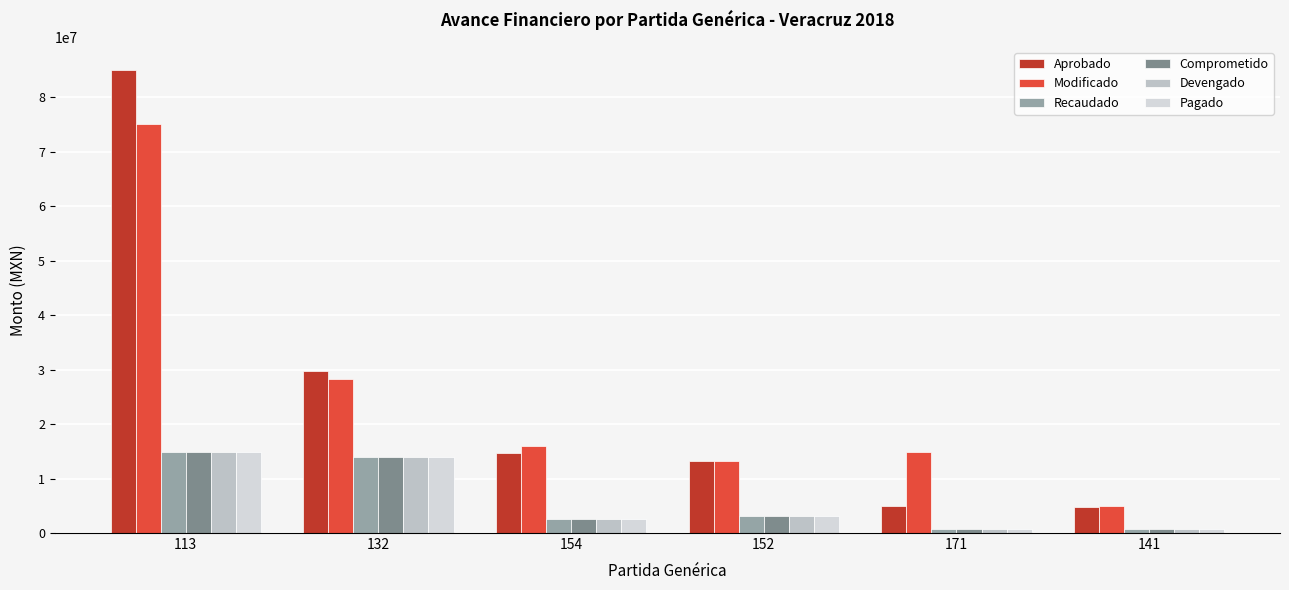

Which category has the highest value across all series?

113